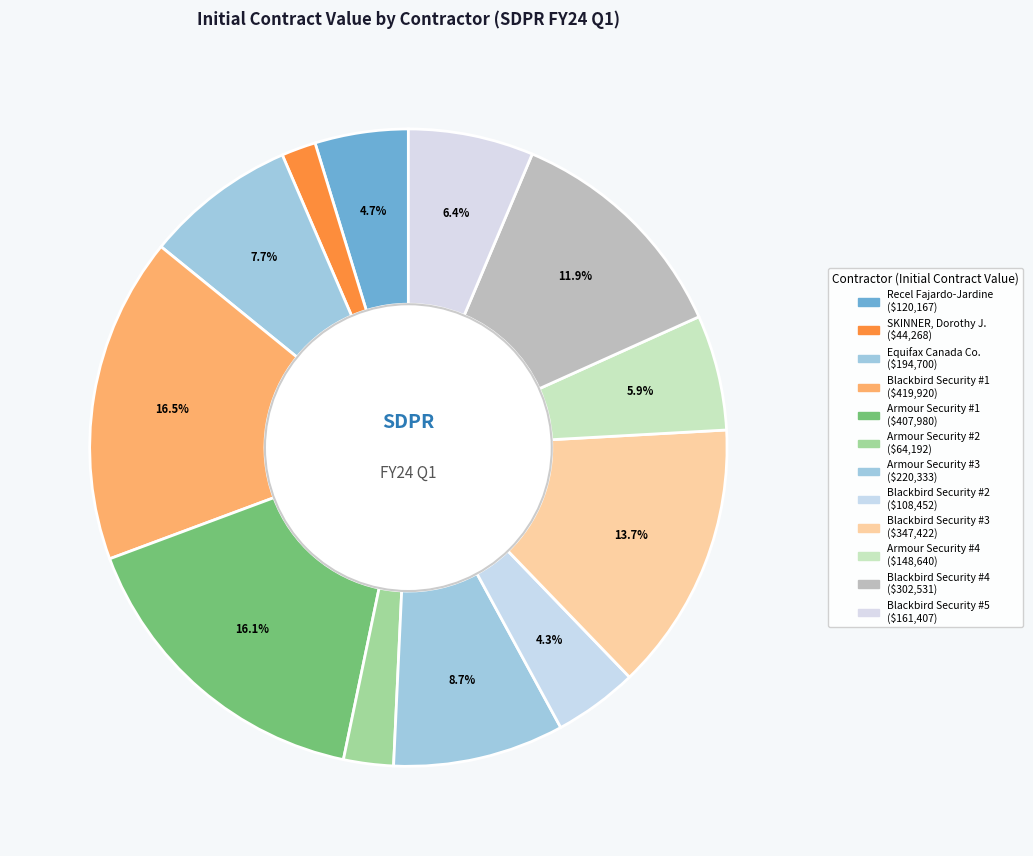

How many slices are in this pie chart?

12